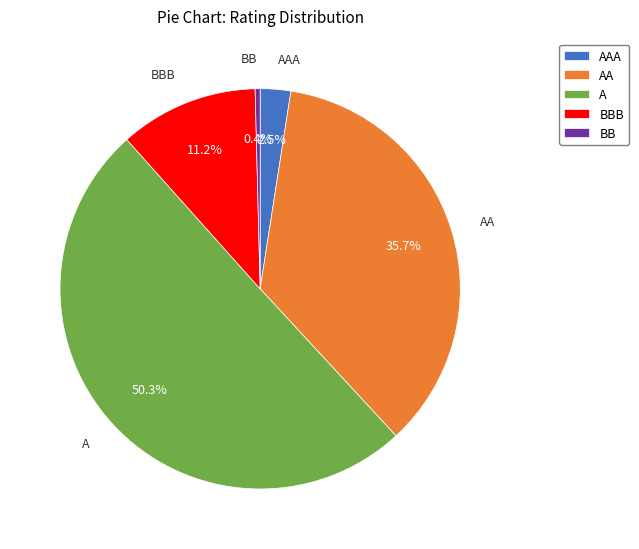

How many segments does this pie chart have?

5